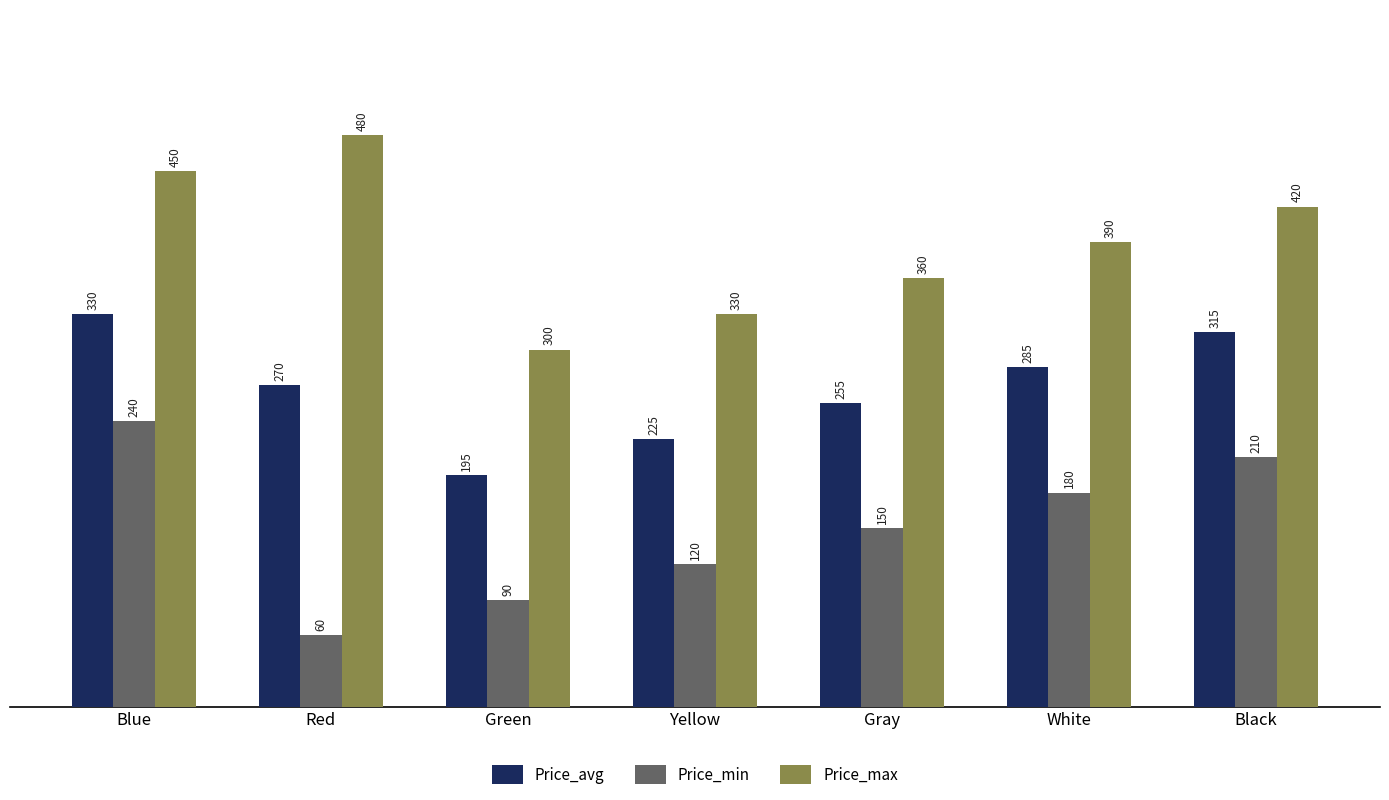

How many values in the Price_avg series are below 270?

3